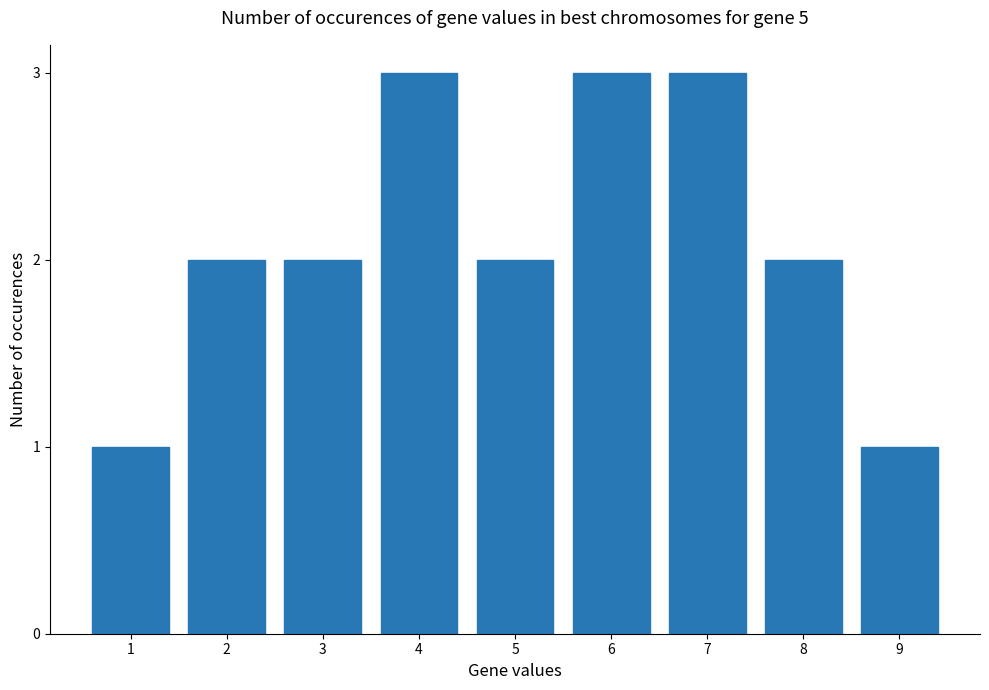

What is the ratio of the value at 6 to the value at 3?

1.5